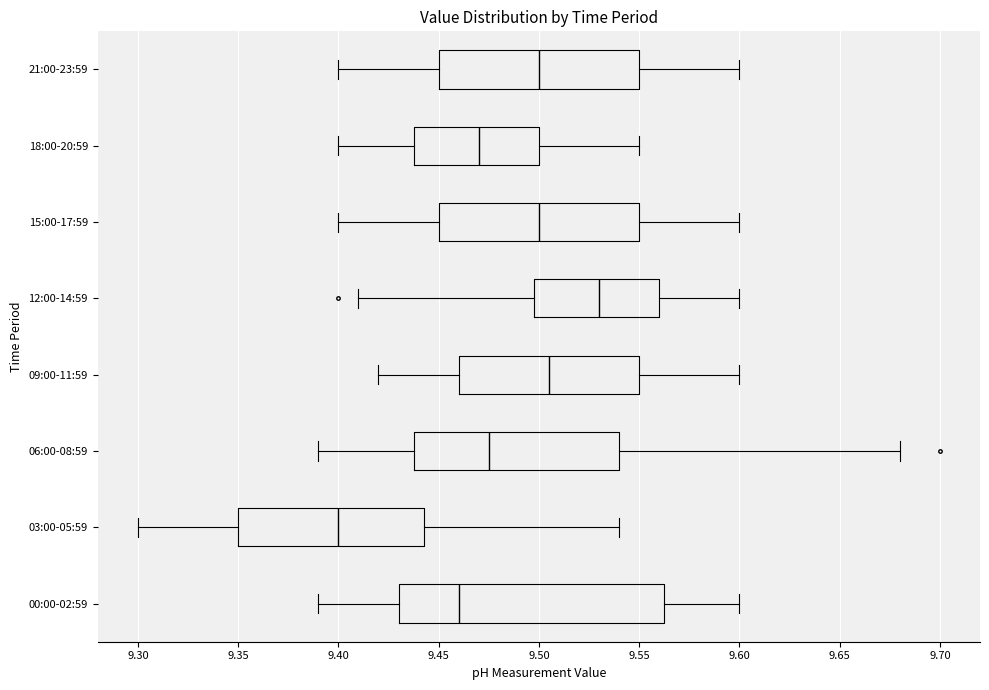

Comparing the boxes themselves (not the whiskers), which one is the widest?

00:00-02:59